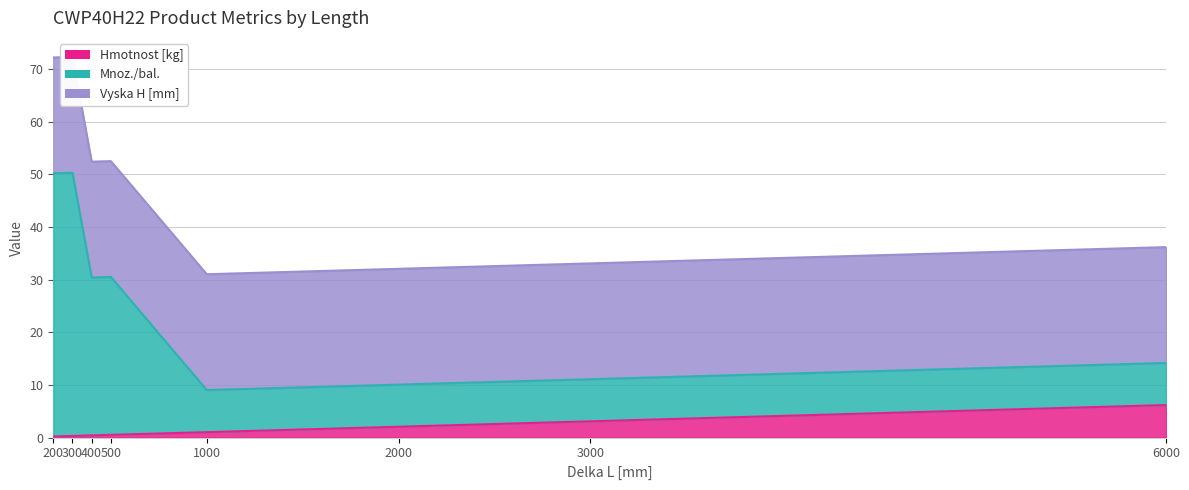

How many data points in Mnoz./bal. are less than 30?

4